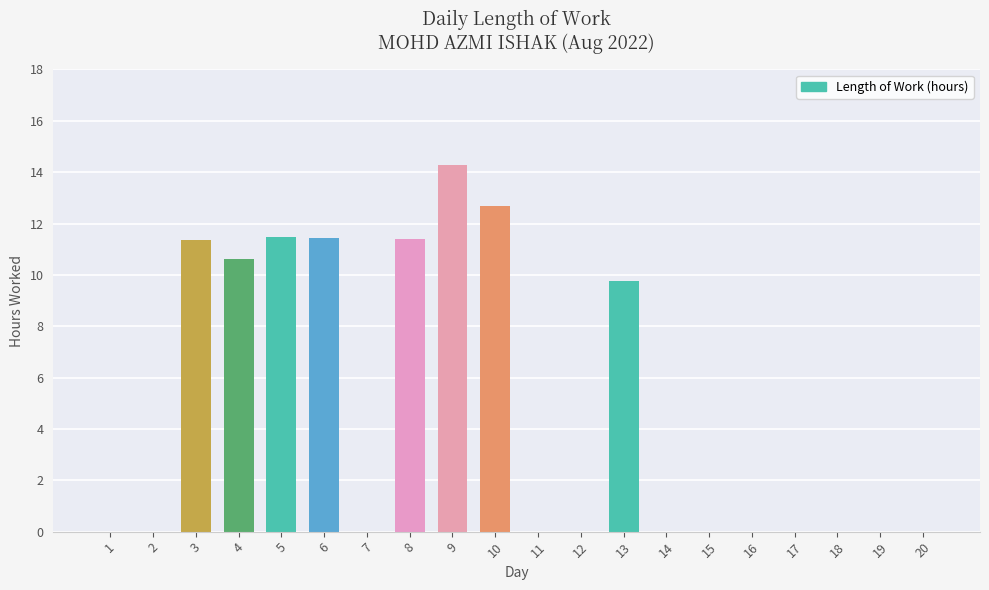

What is the ratio of the value at 10 to the value at 8?

1.1